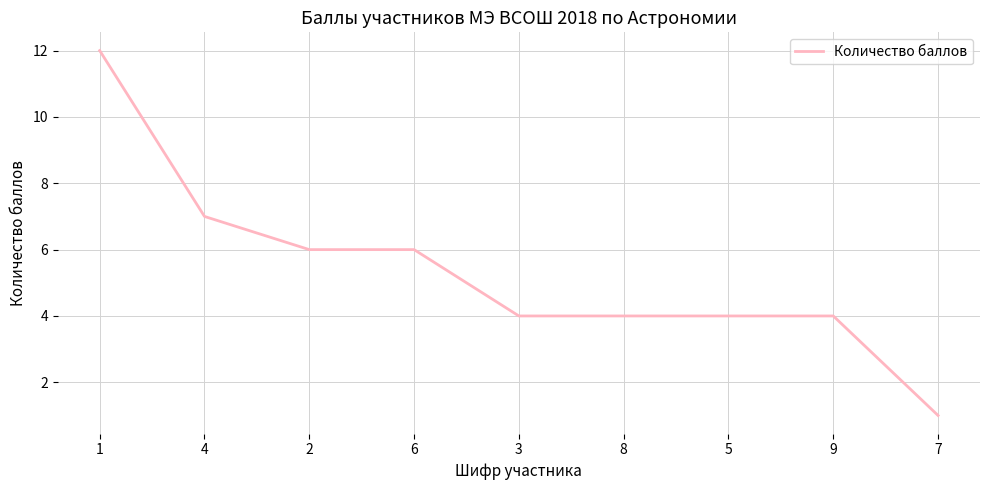

What is the difference between the maximum and minimum values?

11